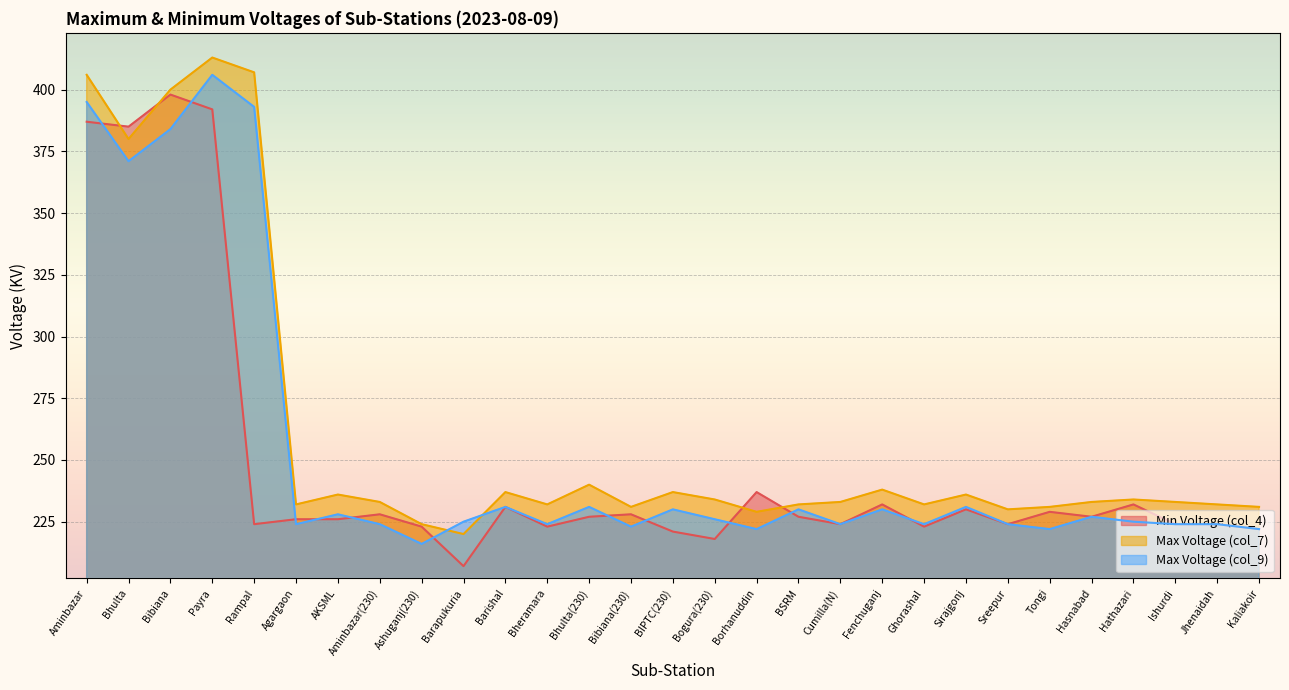

What is the difference between the Min Voltage (col_4) values at Tongi and Cumilla(N)?

5